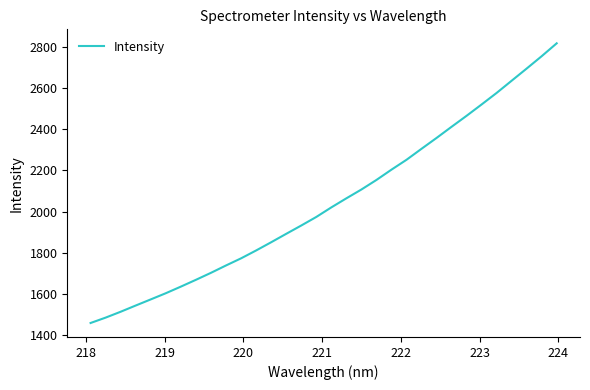

True or false: the data has more than 1 interior local peaks.

False